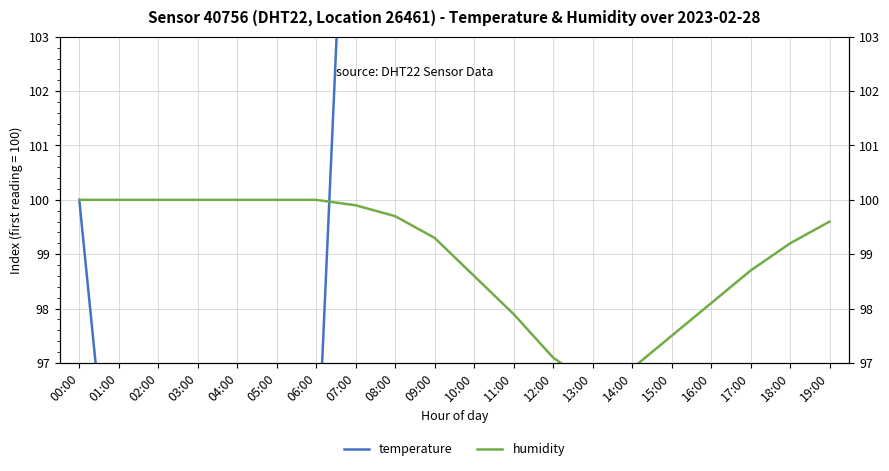

True or false: humidity has a value of 145.7 at 12:00.

False